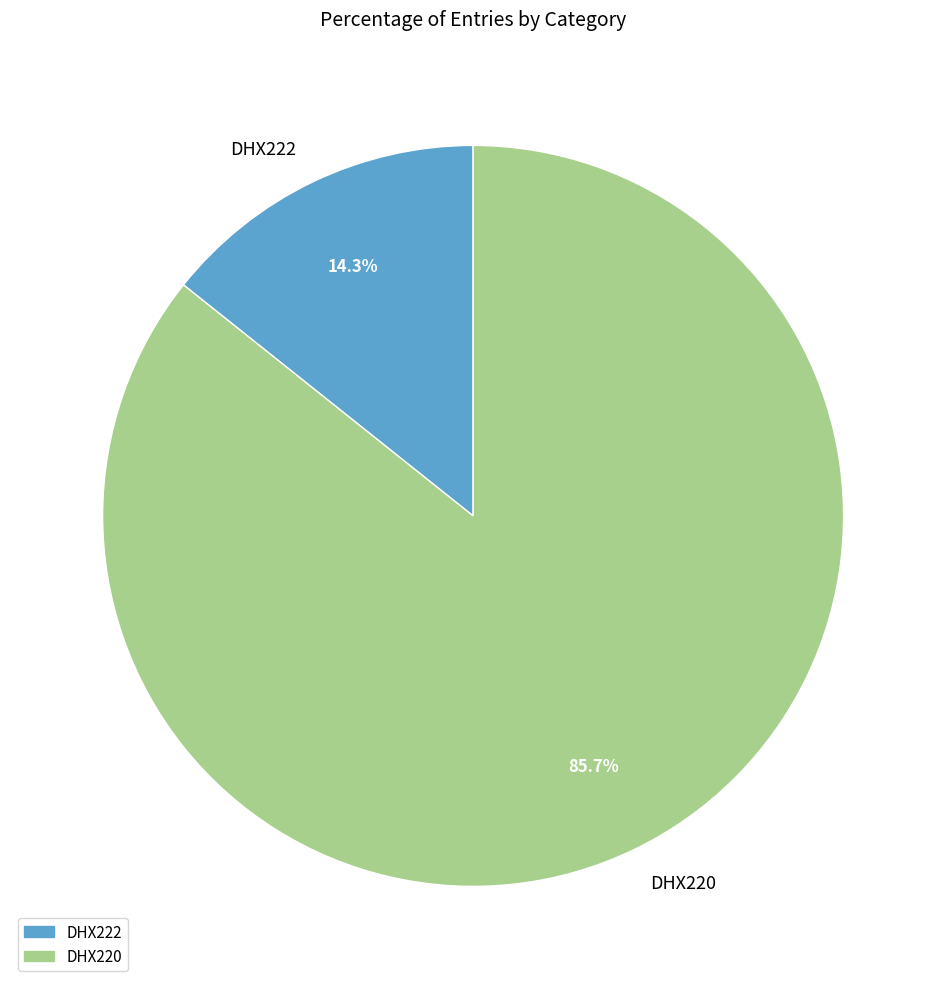

Does DHX220 account for over 50% of the chart?

Yes